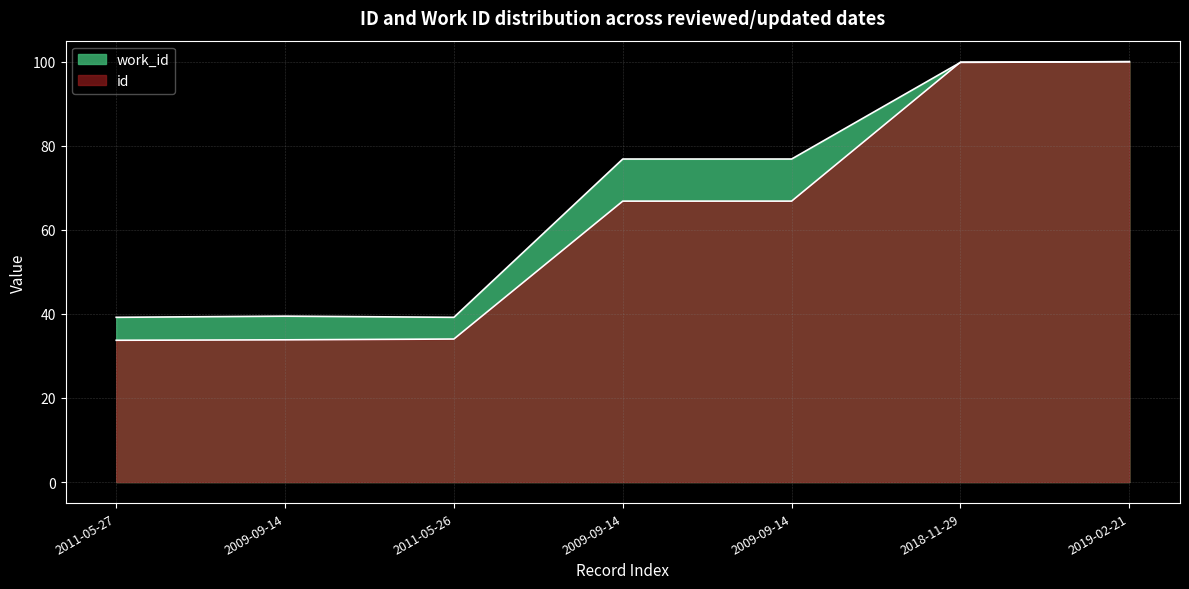

At how many categories does at least one series exceed 86?

2